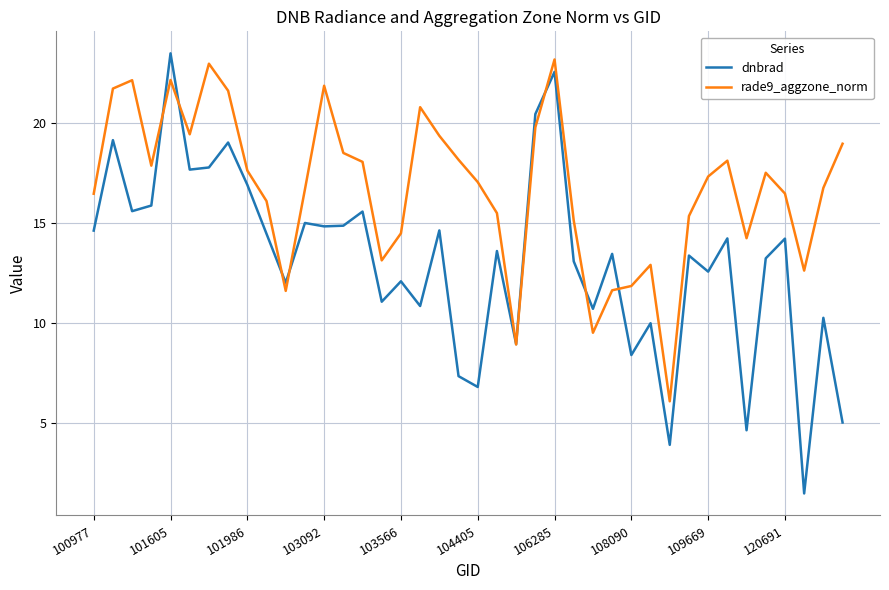

At how many categories does at least one series exceed 13?

33